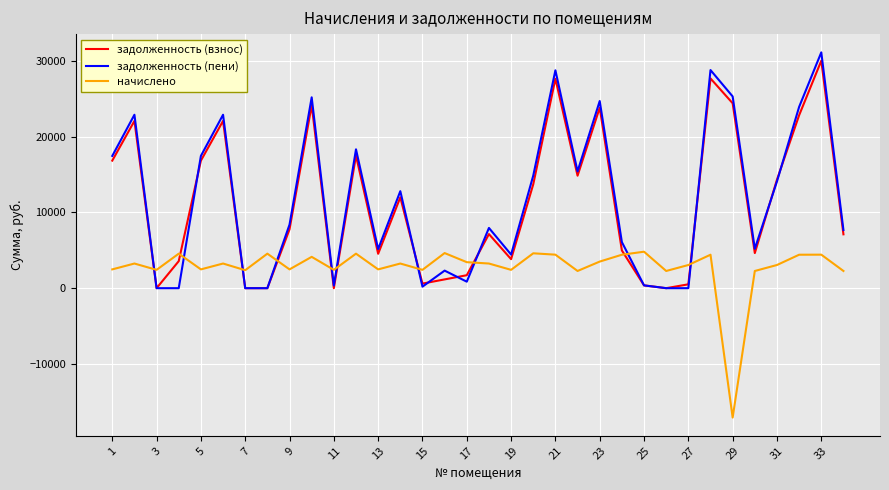

How many intersections are there between начислено and задолженность (взнос)?

10